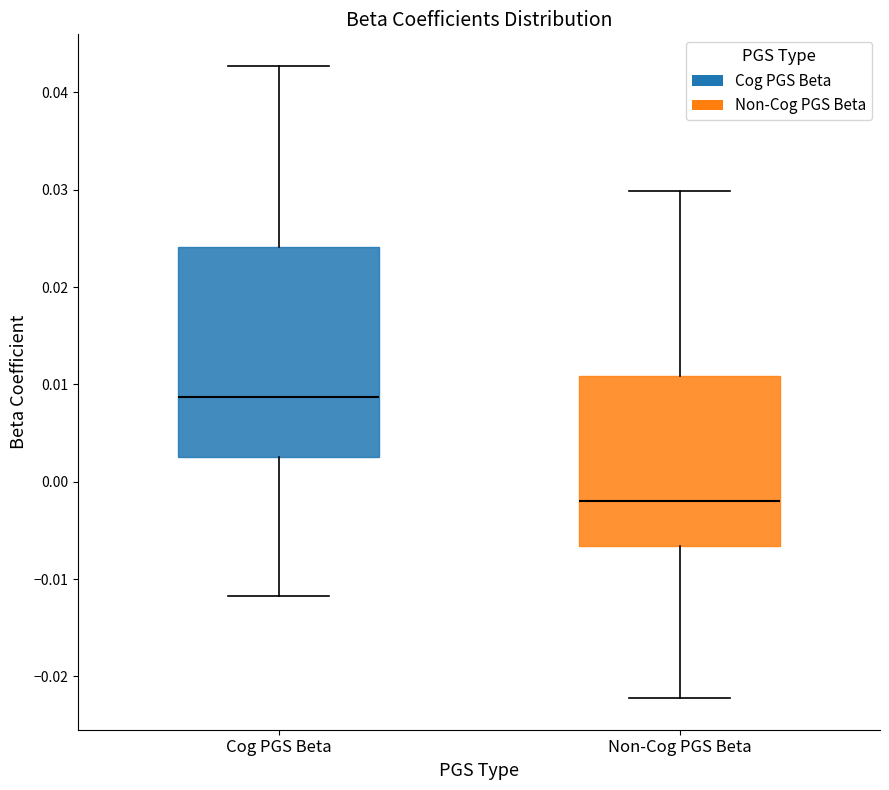

Where does the upper whisker of the box for Cog PGS Beta end on the y-axis? The values are not printed on the chart, so give them approximately, as read against the axis.

0.043